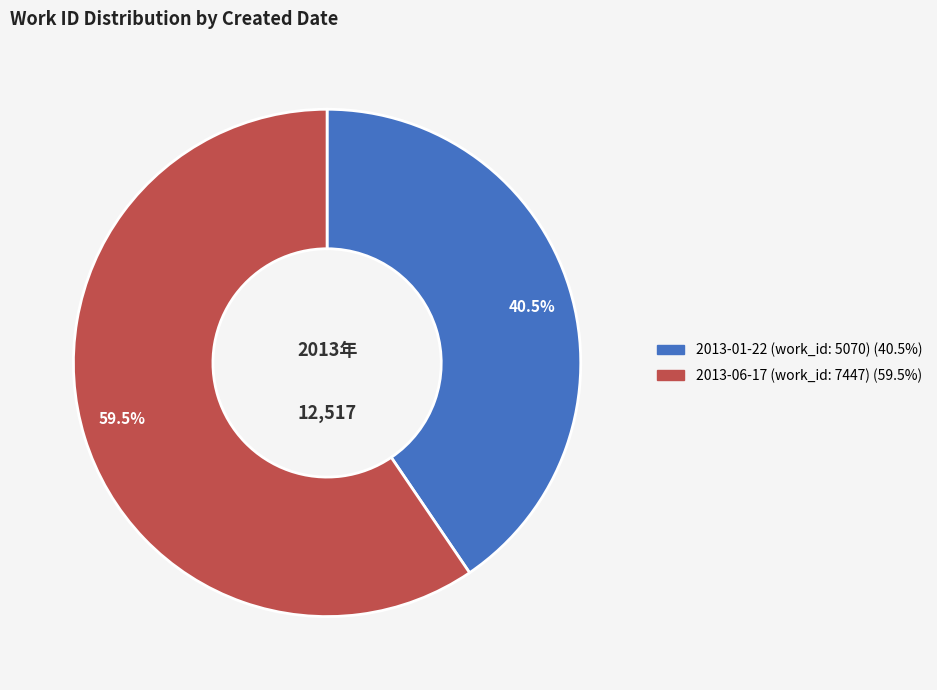

Which category has the smallest portion of the pie?

2013-01-22 (work_id: 5070)